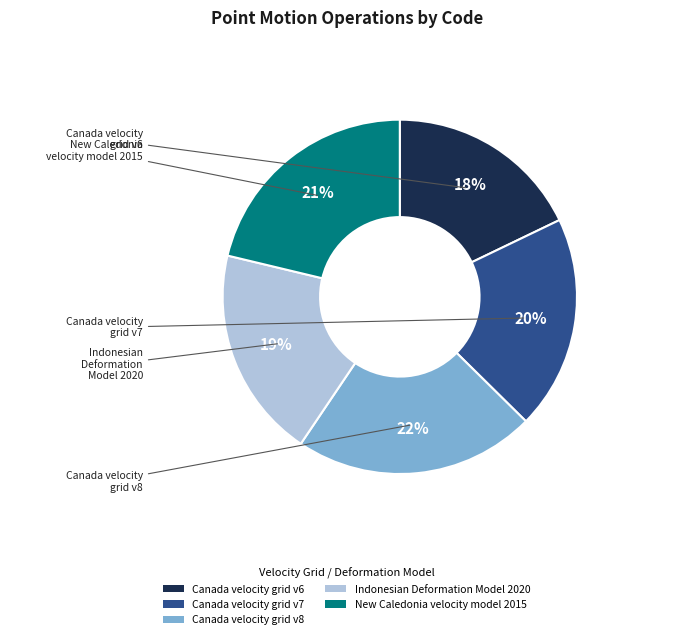

Is there a majority slice in this chart?

No